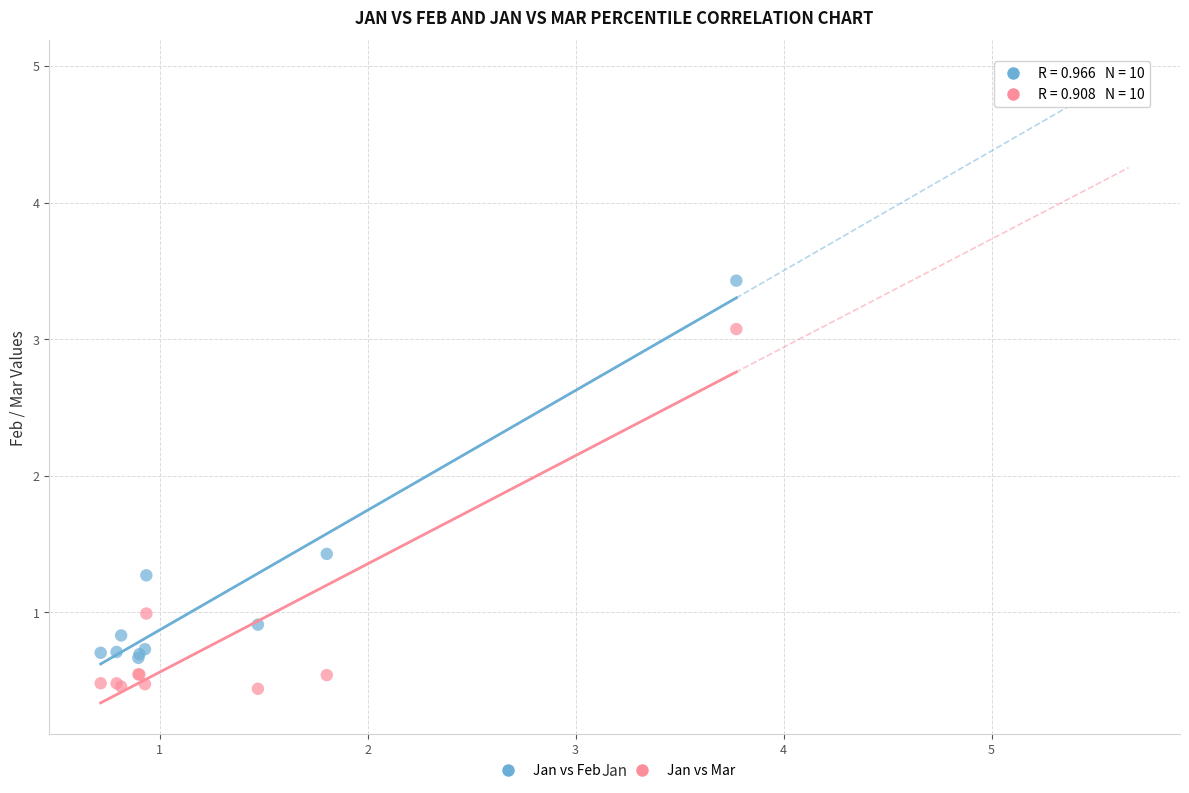

Which series contains the highest Y value?

Jan vs Feb